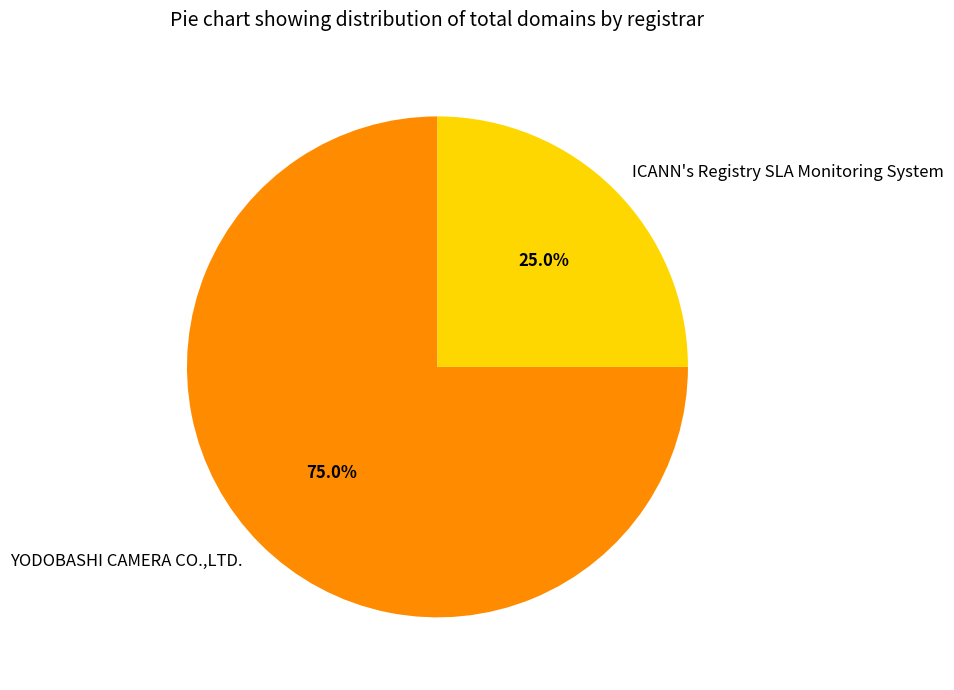

What is the smallest slice in the pie chart?

ICANN's Registry SLA Monitoring System